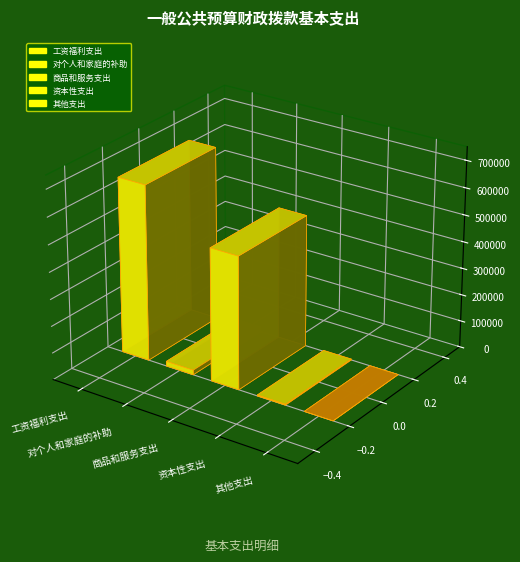

Rank the categories by value from lowest to highest.

其他支出, 资本性支出, 对个人和家庭的补助, 商品和服务支出, 工资福利支出